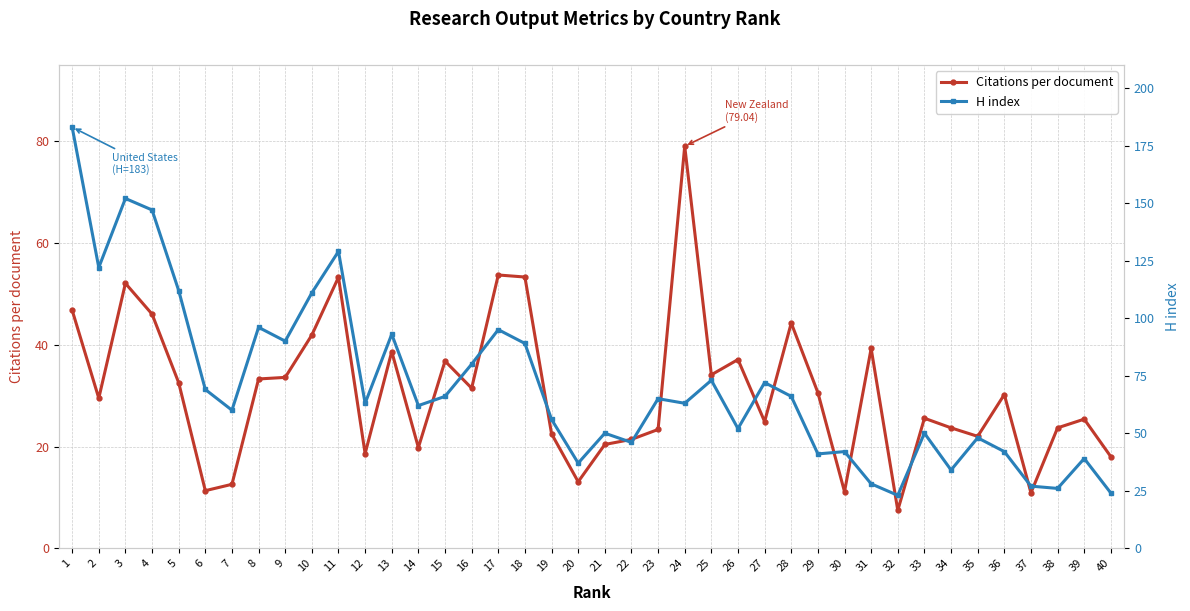

What is the value of the Citations per document point at the 36th from the left?

30.2